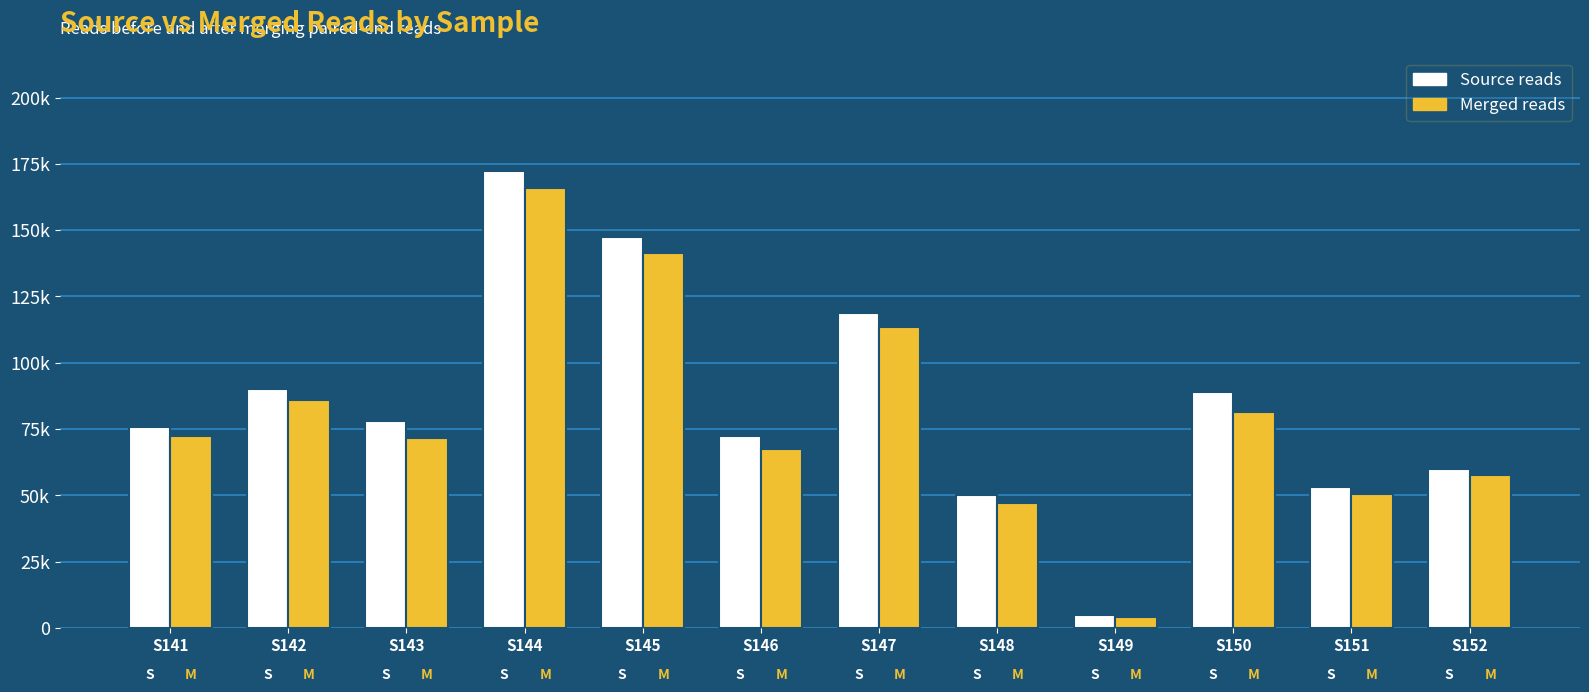

What are all the series names shown in the legend?

Source reads, Merged reads